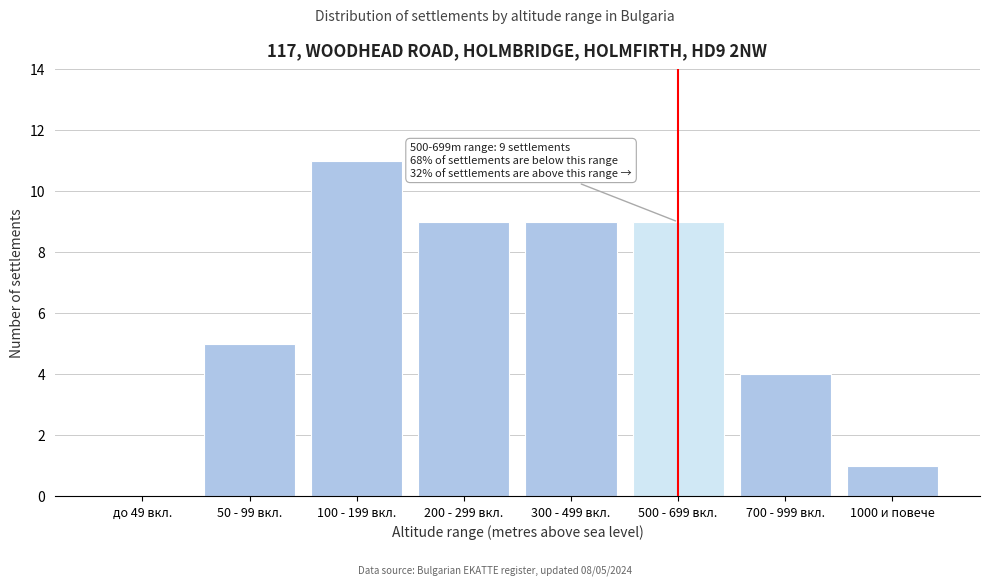

Reading left to right, extract all data points from this chart.

до 49 вкл.=0	50 - 99 вкл.=5	100 - 199 вкл.=11	200 - 299 вкл.=9	300 - 499 вкл.=9	500 - 699 вкл.=9	700 - 999 вкл.=4	1000 и повече=1